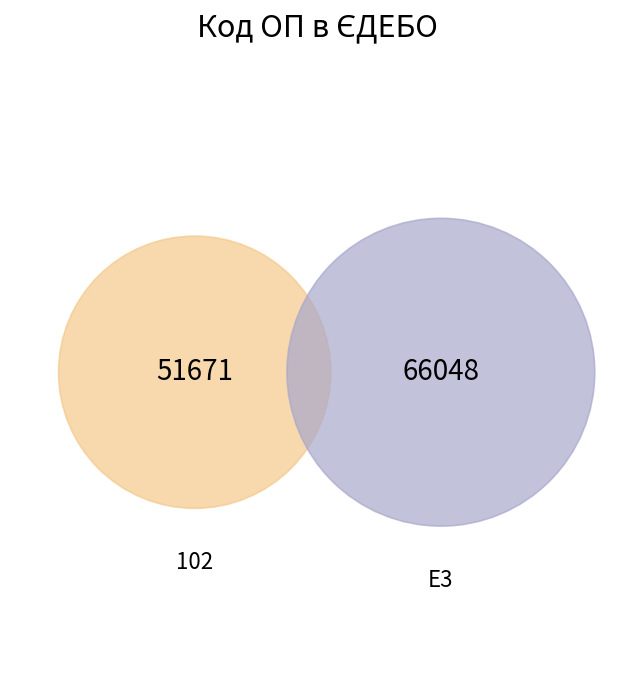

True or false: E3 accounts for 41% of the total.

False